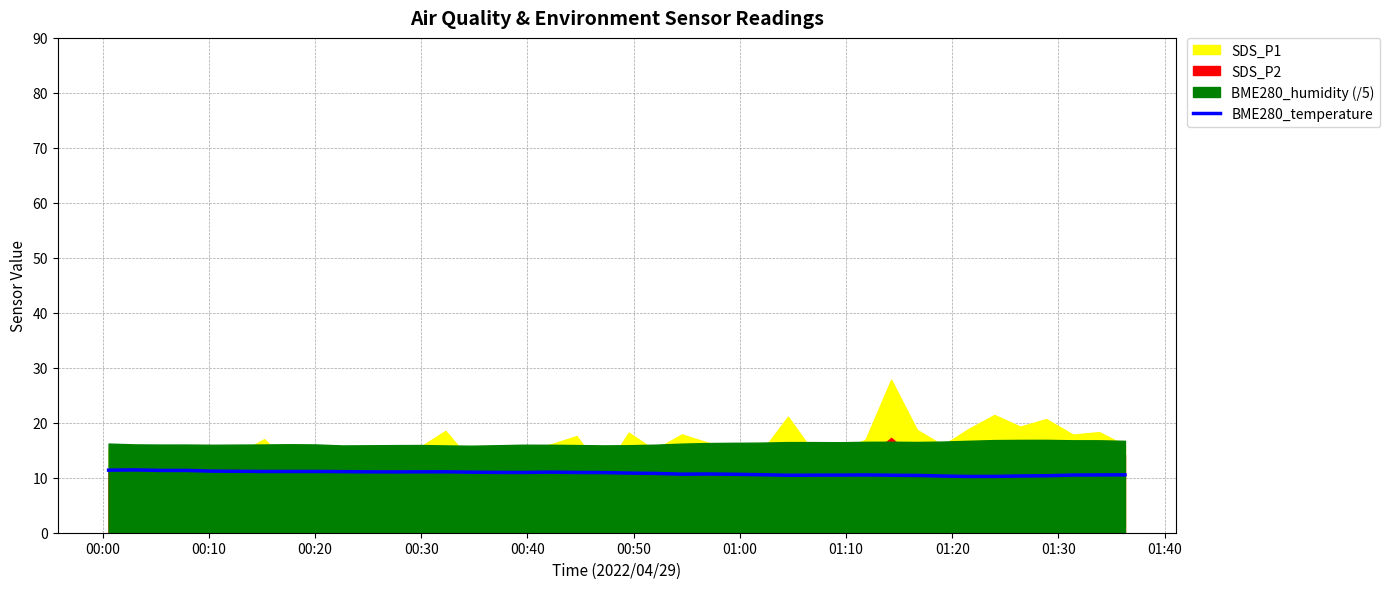

What is the minimum value for BME280_temperature?

10.2